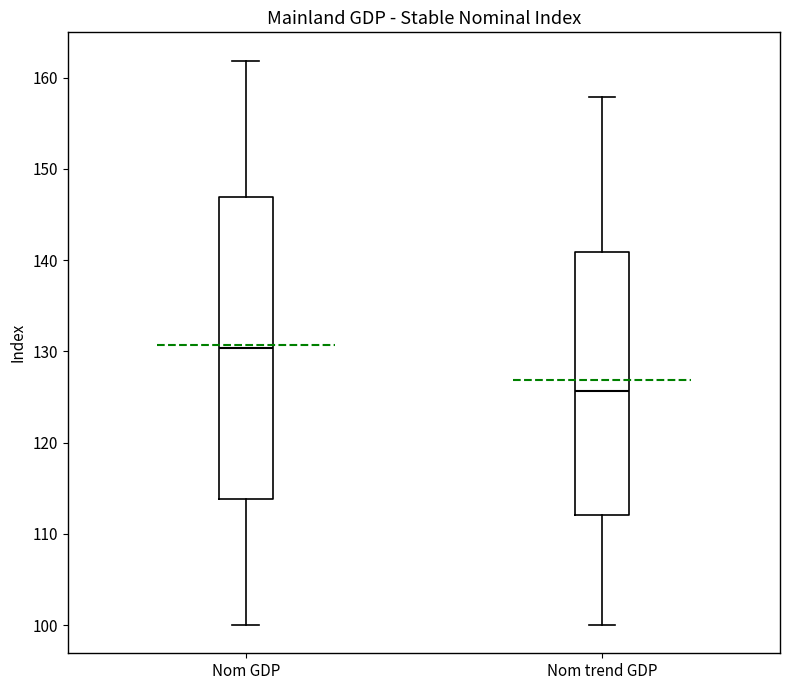

Reading left to right, transcribe this box plot: for each box, give where its median line is, the range the box spans, and where its two whiskers end, as read against the y-axis. The values are not printed on the chart, so give them approximately, as read against the axis.

Nom GDP: median 130, box 114 to 147, whiskers 100 to 162
Nom trend GDP: median 126, box 112 to 141, whiskers 100 to 158